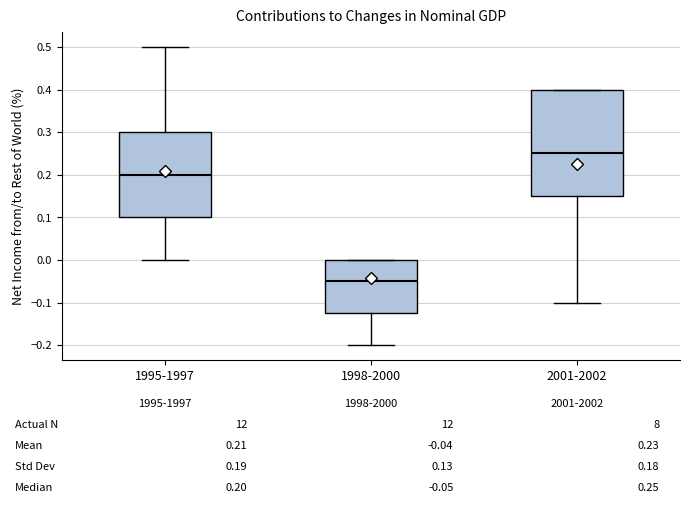

Which box is the tallest, from its lower edge to its upper edge?

2001-2002